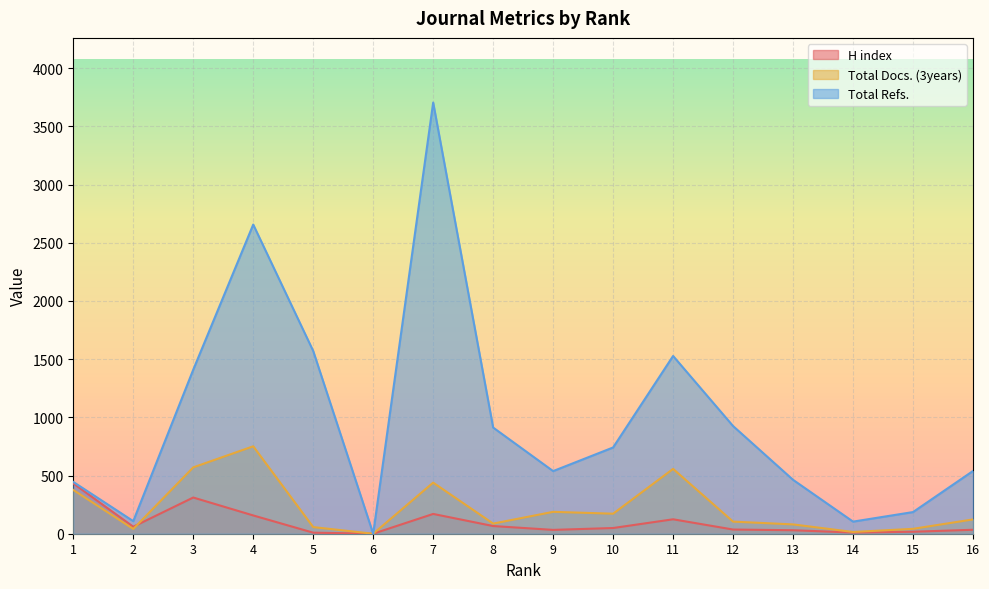

What is the total value across all series at 2?

209